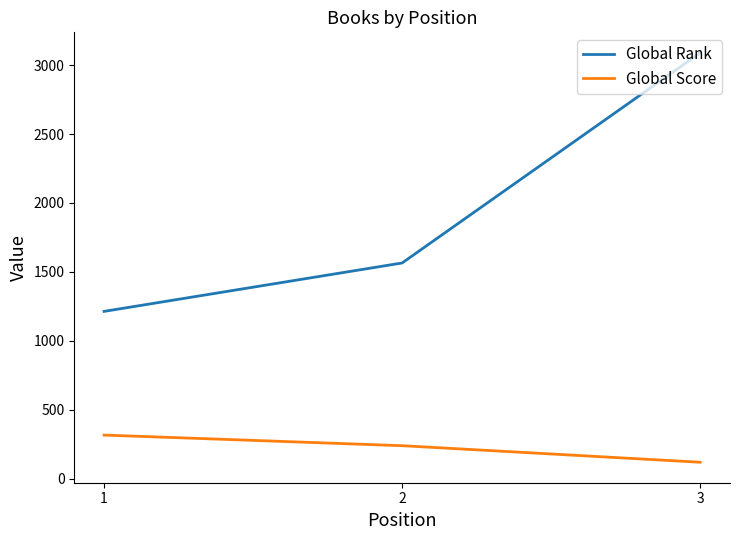

Rank the categories by Global Score value from lowest to highest.

3, 2, 1